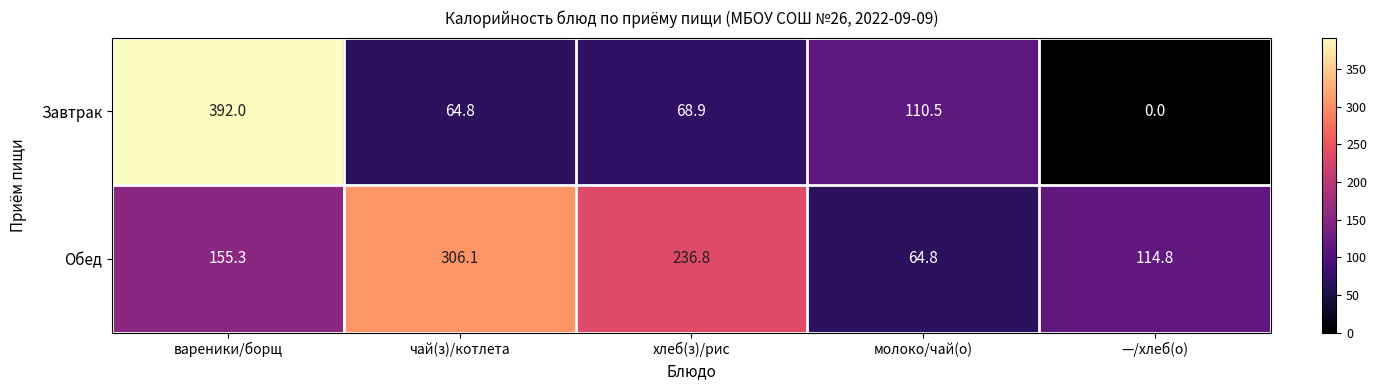

Rank the series at молоко/чай(о) from lowest to highest value.

Обед, Завтрак